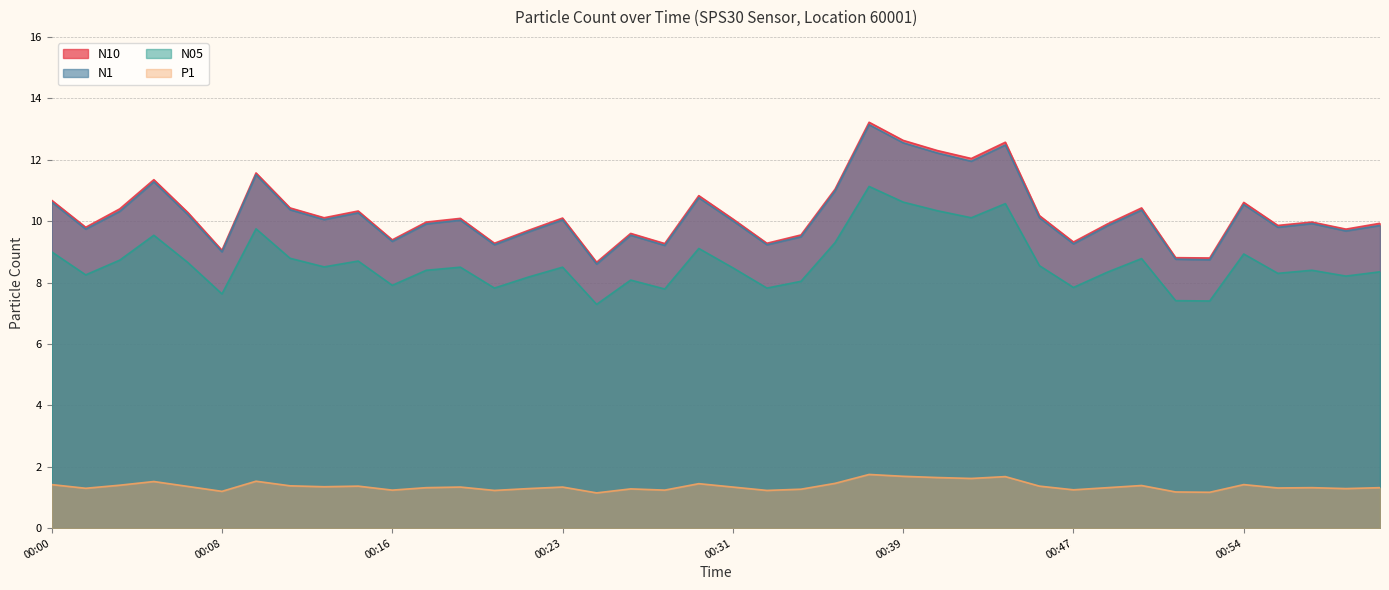

Which has a higher value, 00:02 or 00:45?

00:45